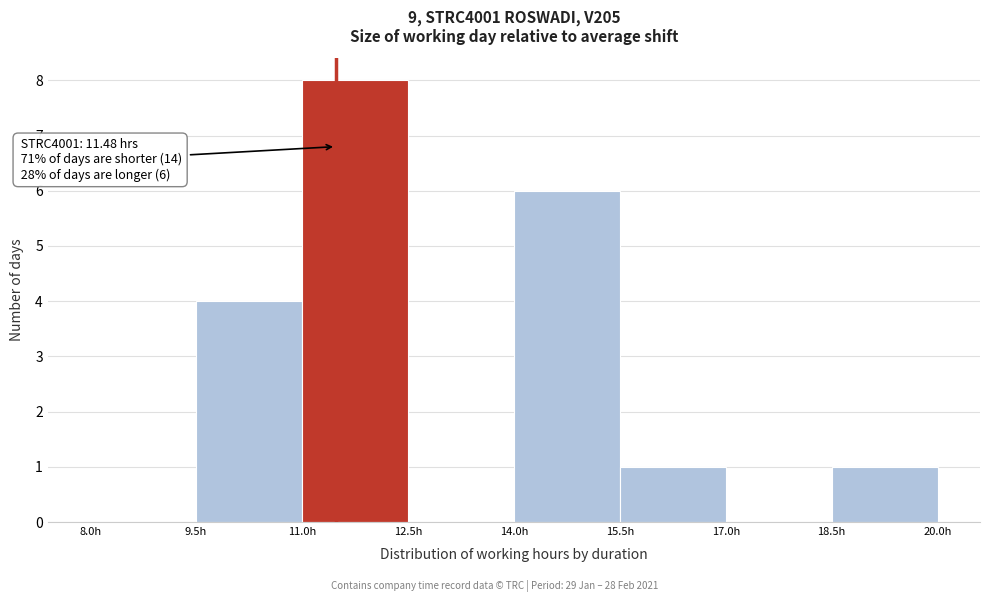

Over which range of the x-axis is the bar tallest?

11.0 to 12.5